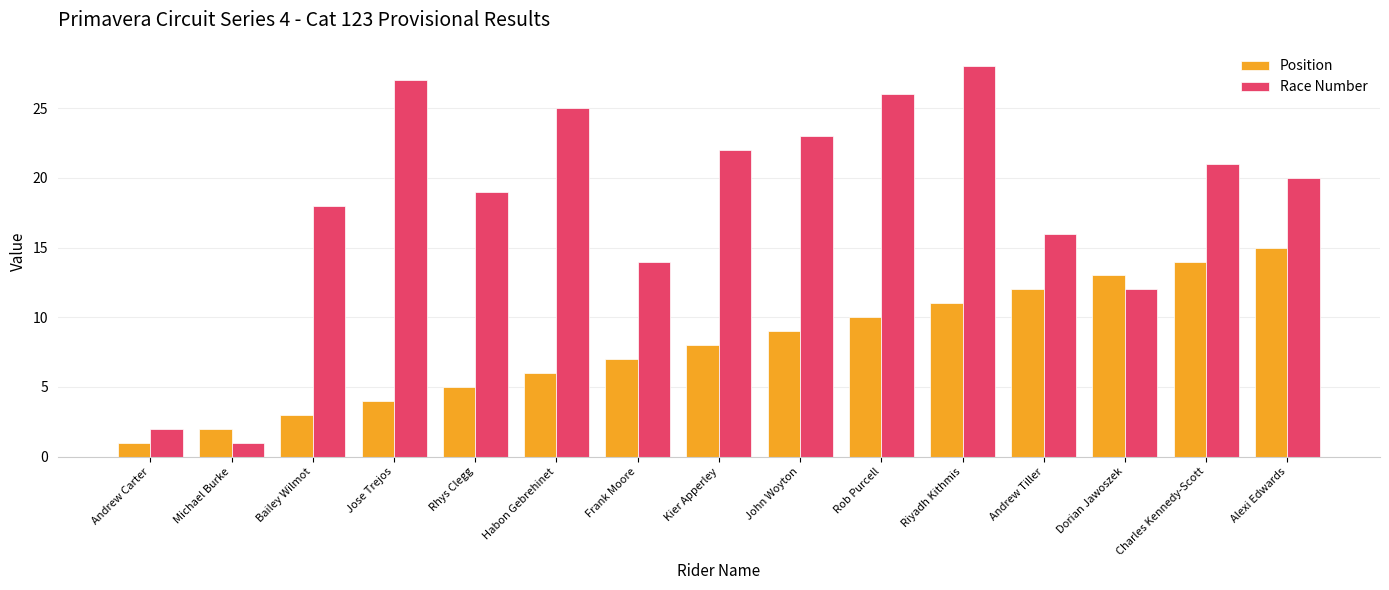

Which series has the largest range (max minus min)?

Race Number